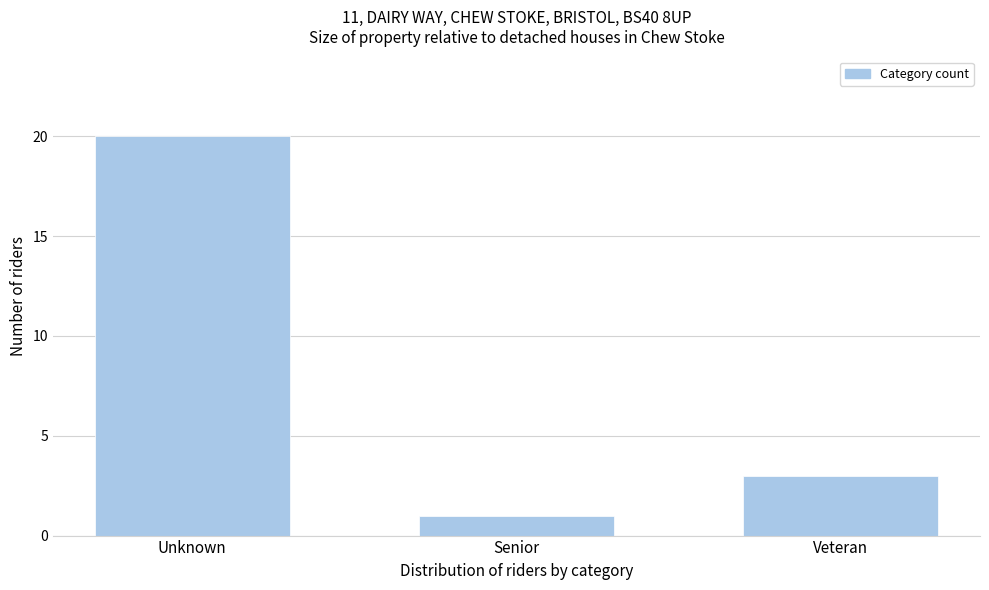

Reading left to right, what are all the values shown in this chart?

20	1	3